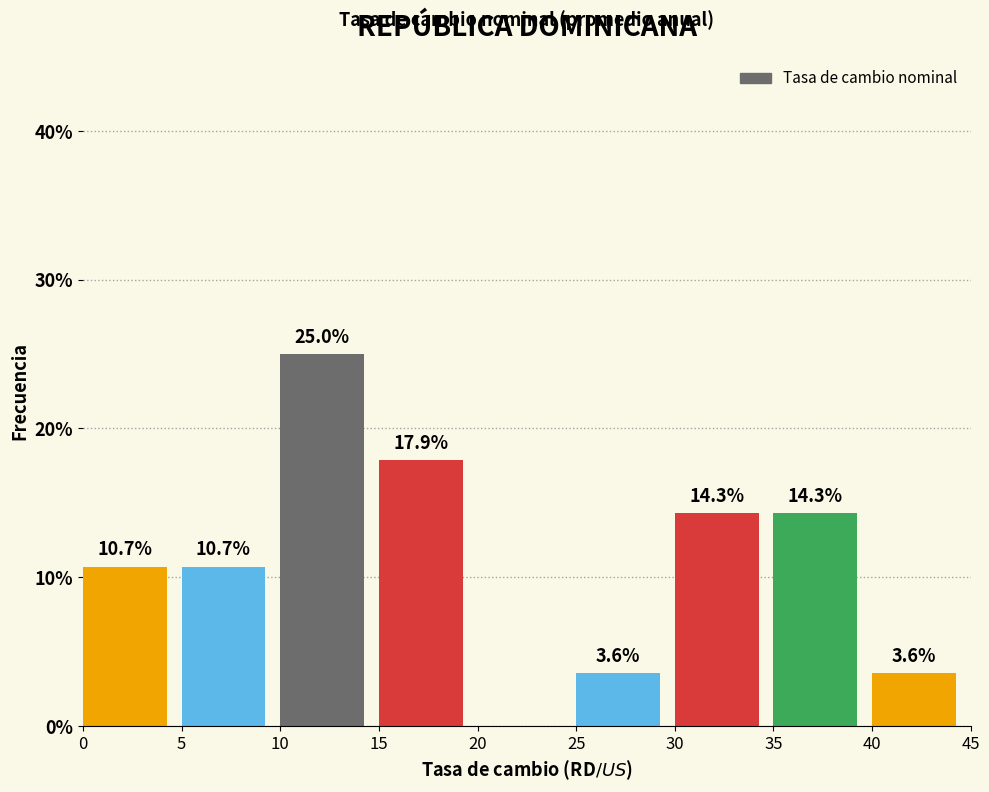

Which range on the x-axis has the tallest bar?

10 to 15